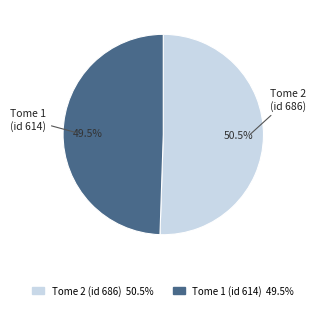

Between Tome 2 (id 686) and Tome 1 (id 614), which is larger?

Tome 2 (id 686)